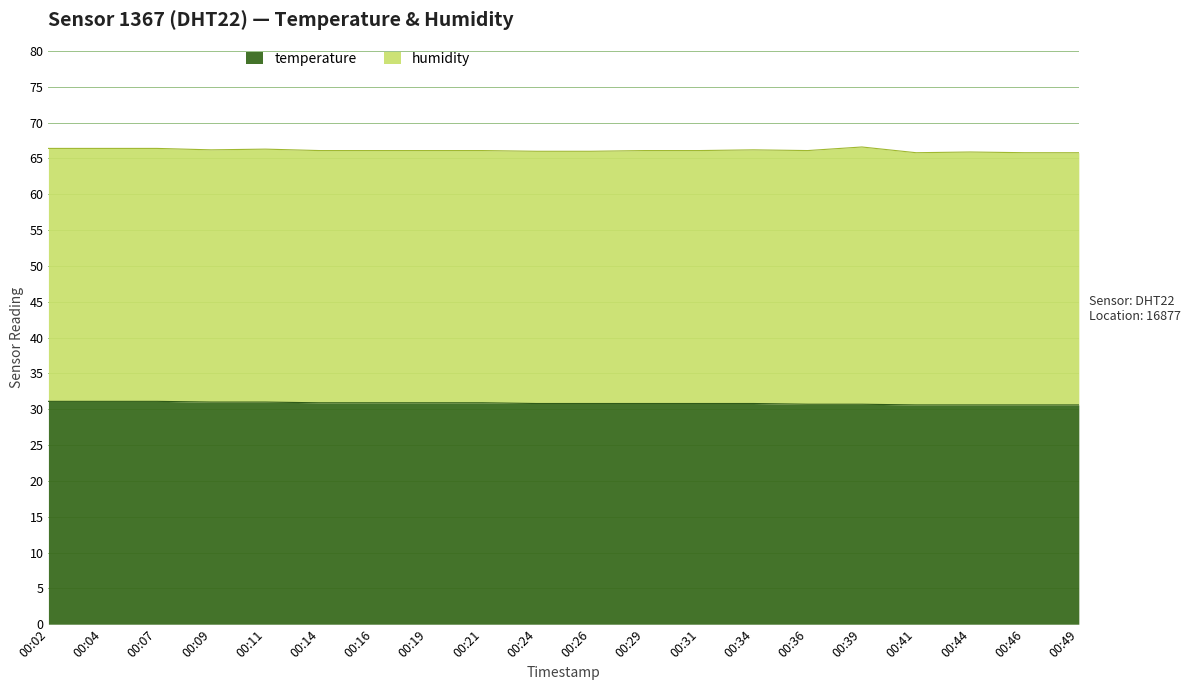

True or false: the data shows 48.7 at 00:02.

False